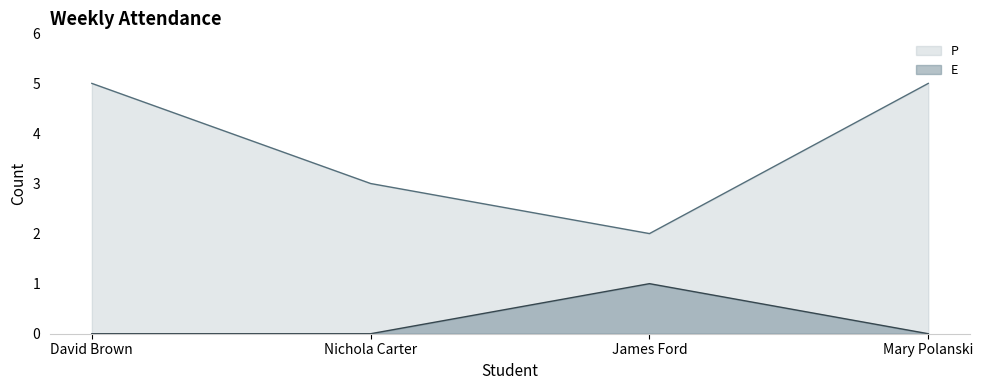

Where is E nearest to the value 0?

David Brown